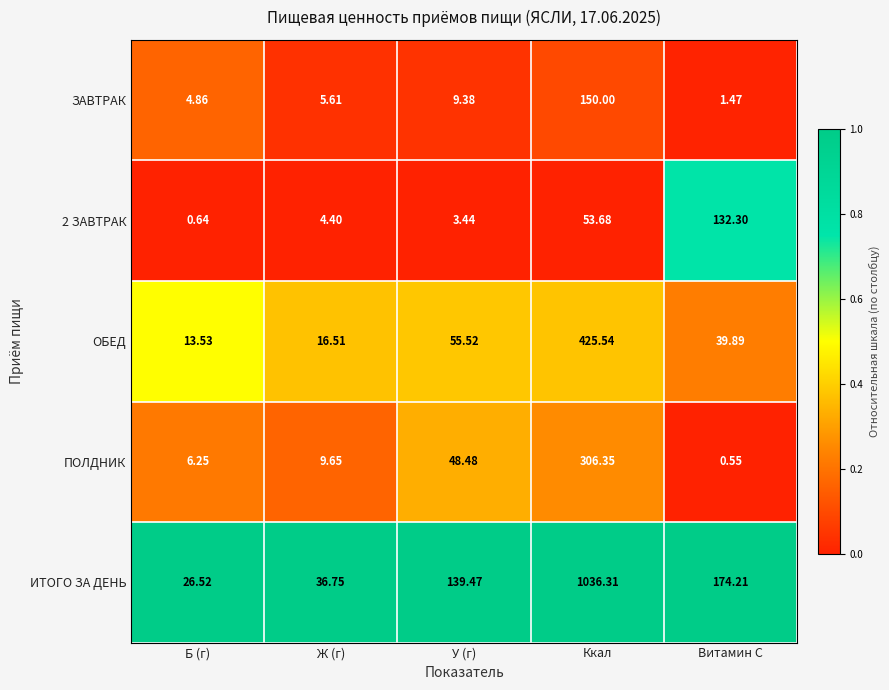

At which label does ОБЕД first exceed 39?

У (г)